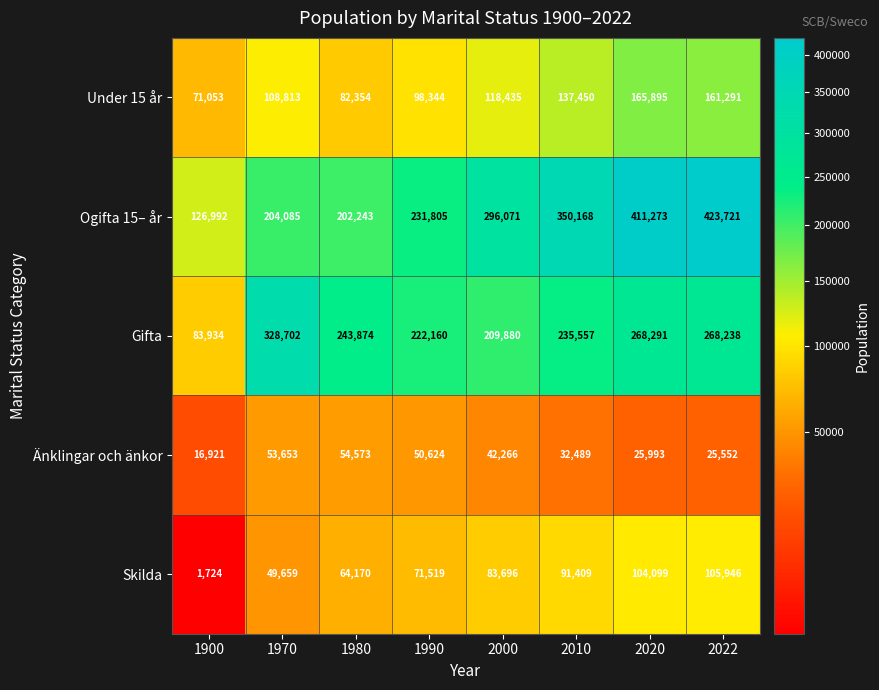

At 1980, list the series in order from largest to smallest.

Gifta, Ogifta 15– år, Under 15 år, Skilda, Änklingar och änkor